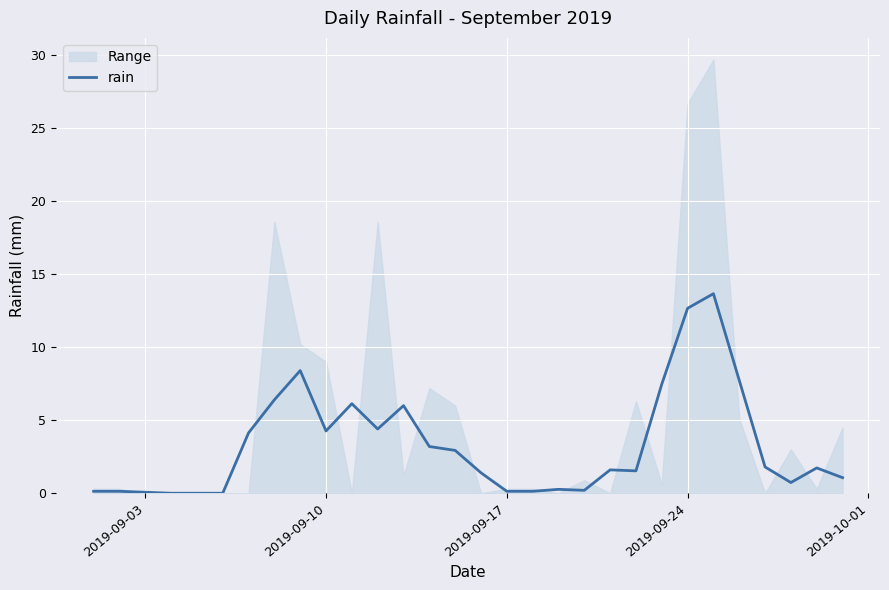

The rain series shows 19.9 at 2019-09-24. True or false?

False